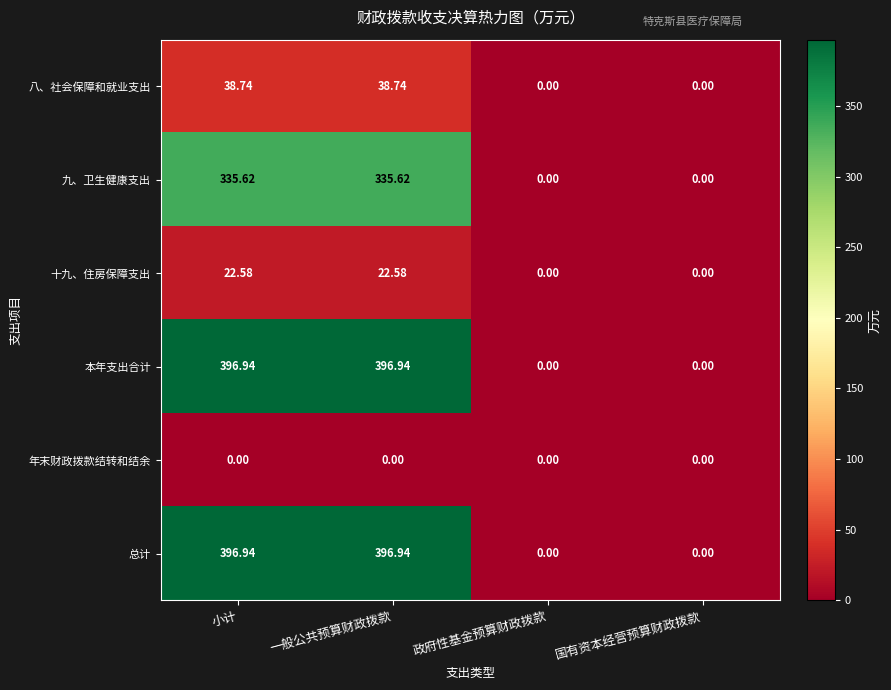

Is the value of 总计 at 小计 greater than the value of 八、社会保障和就业支出 at 一般公共预算财政拨款?

Yes